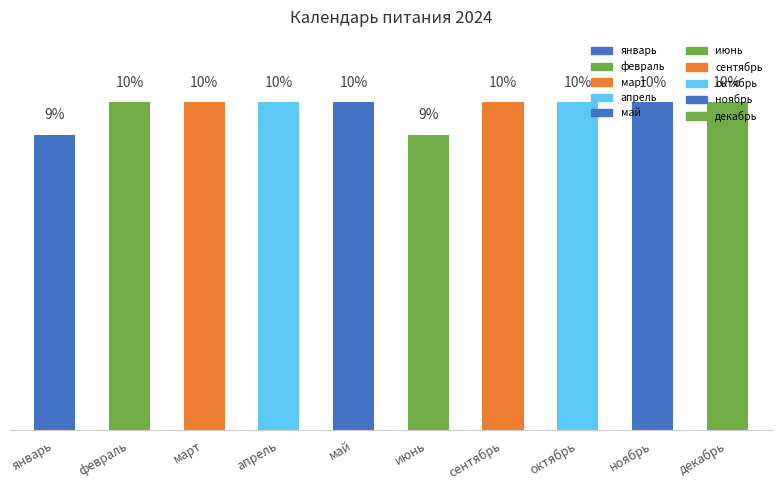

Are the bars horizontal?

No